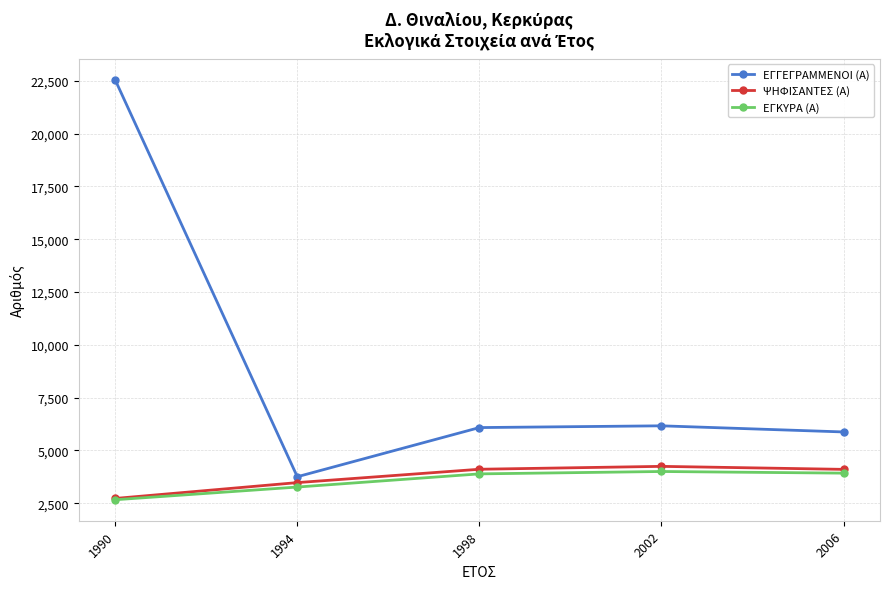

Which series has the widest spread of values?

ΕΓΓΕΓΡΑΜΜΕΝΟΙ (Α)